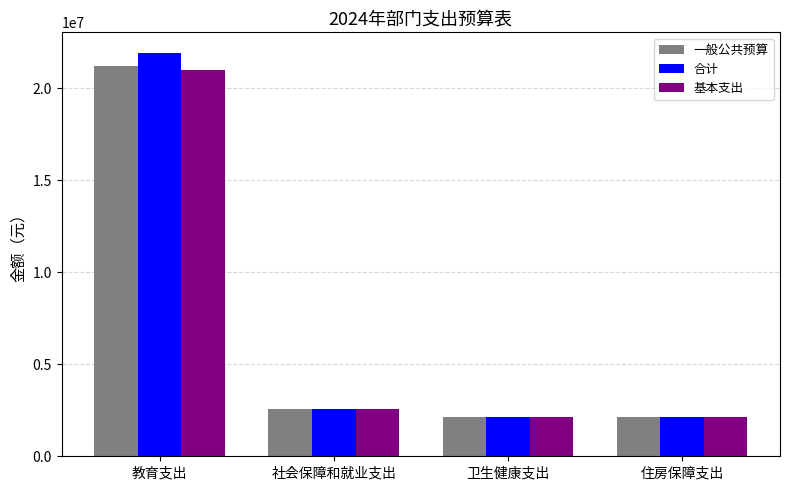

Count the number of data series in this chart.

3